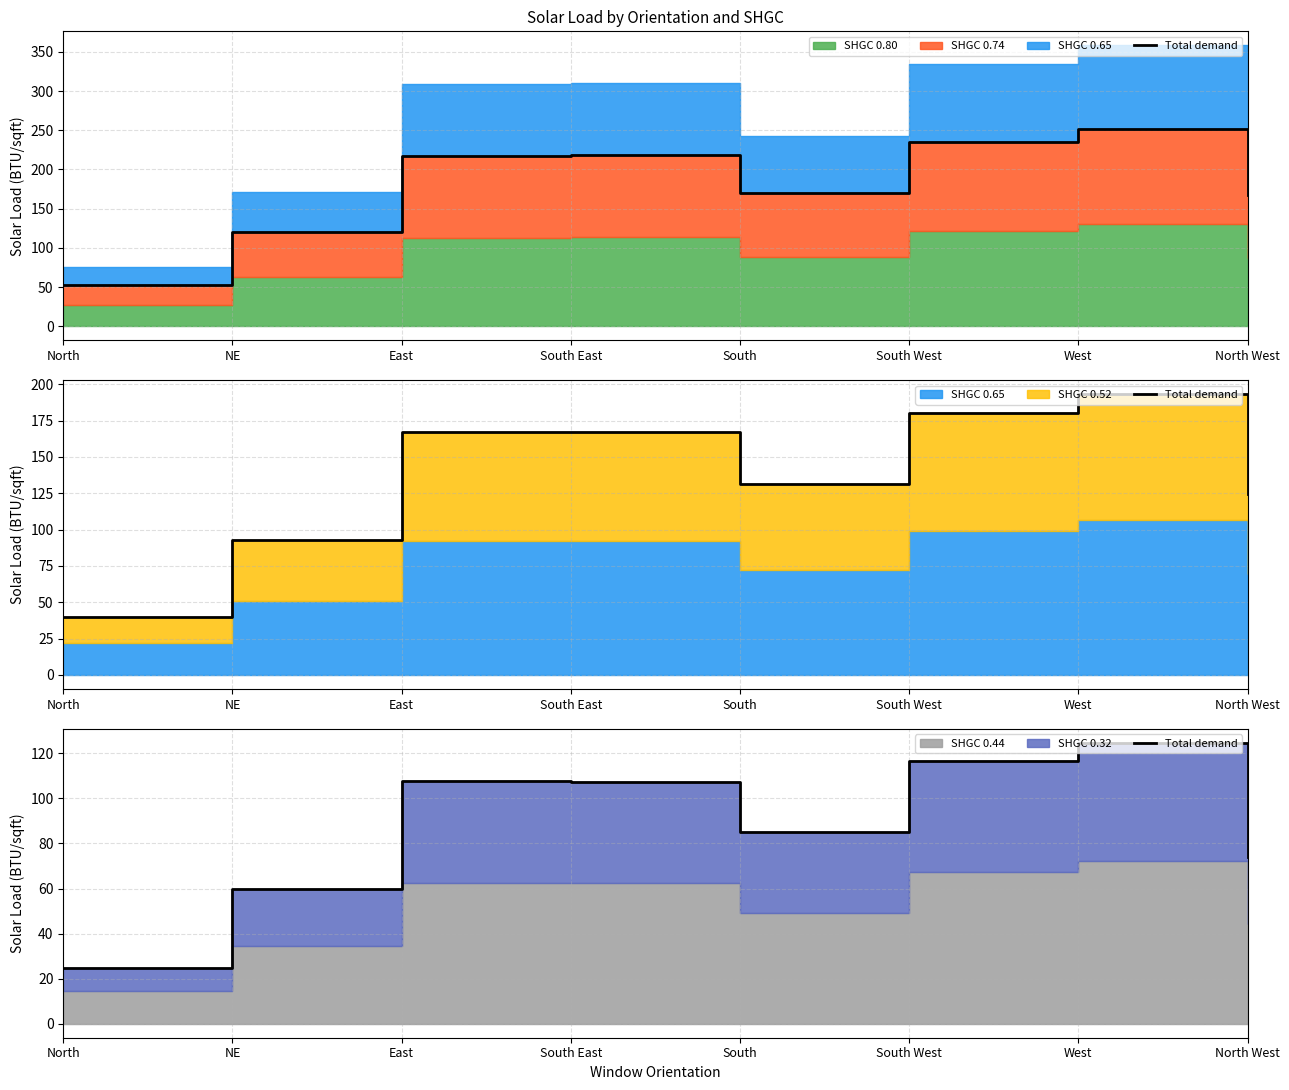

At which category does the chart reach its minimum across all series?

North